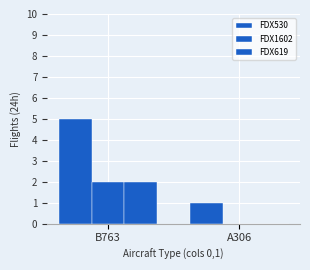

Between B763 and A306, which series saw the biggest shift?

FDX530